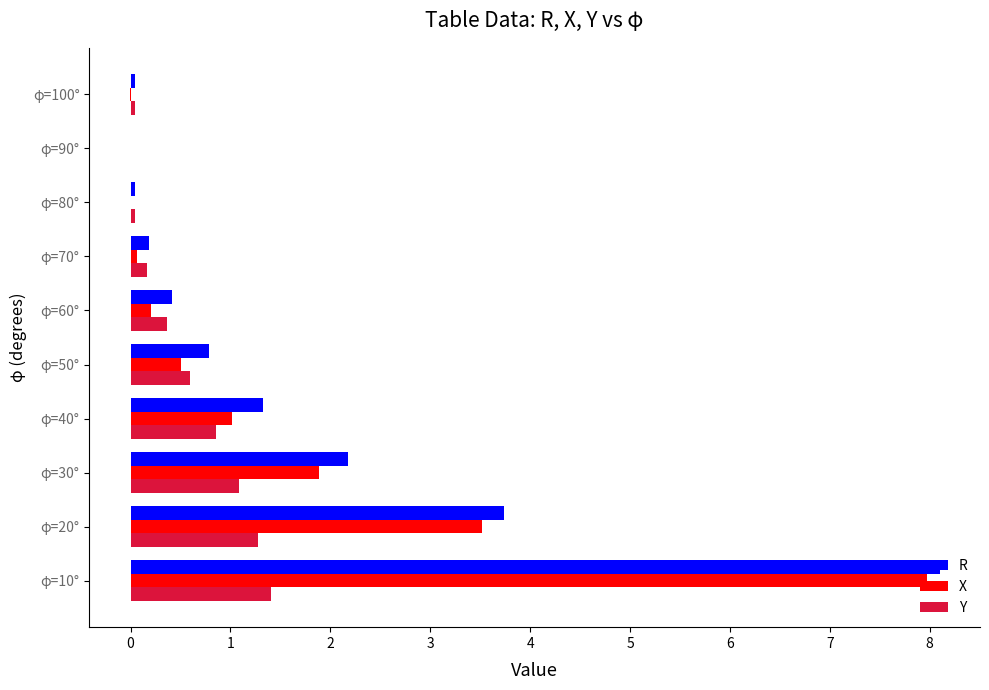

At which label does R reach its peak?

φ=10°